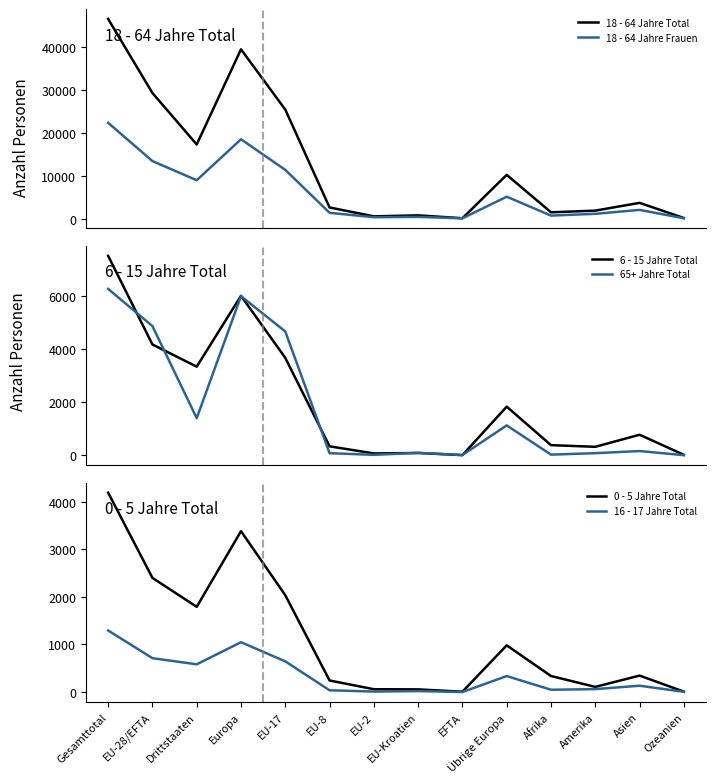

How many values in the 6 - 15 Jahre Total series exceed 776?

6